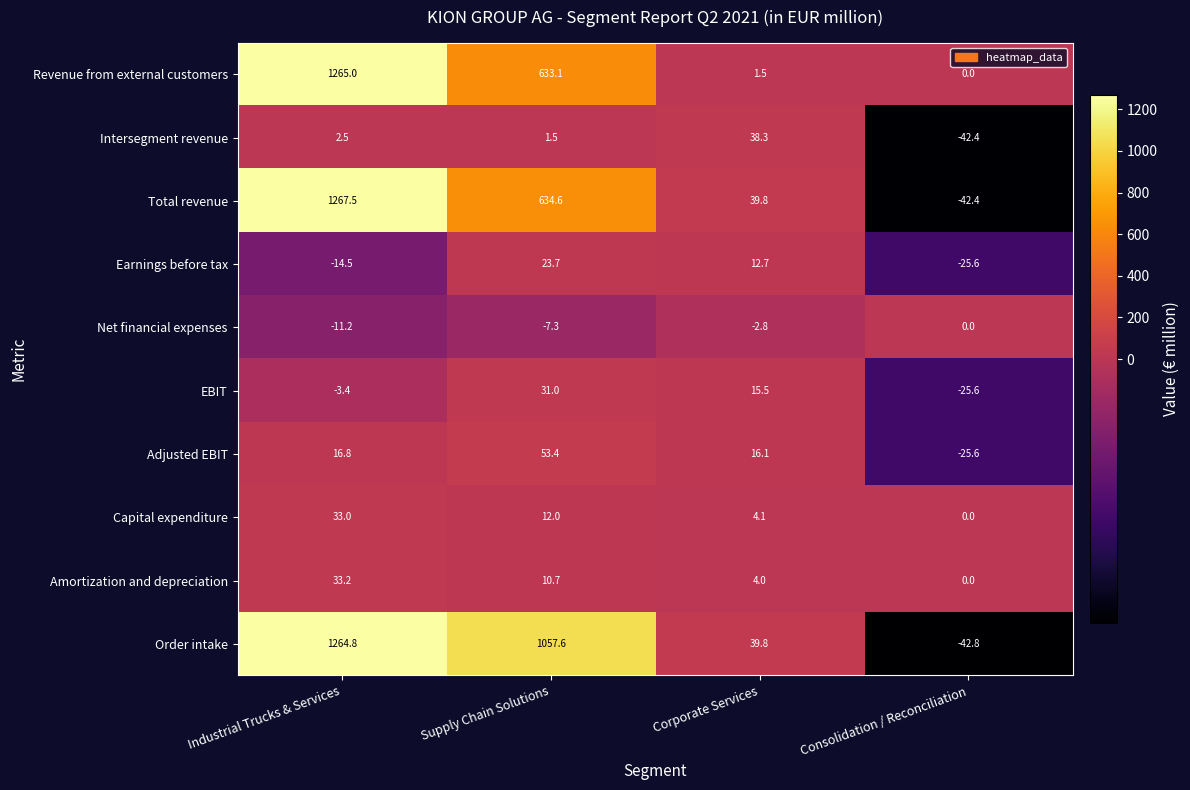

Rank the series by their maximum value, from highest to lowest.

Total revenue, Revenue from external customers, Order intake, Adjusted EBIT, Intersegment revenue, Amortization and depreciation, Capital expenditure, EBIT, Earnings before tax, Net financial expenses